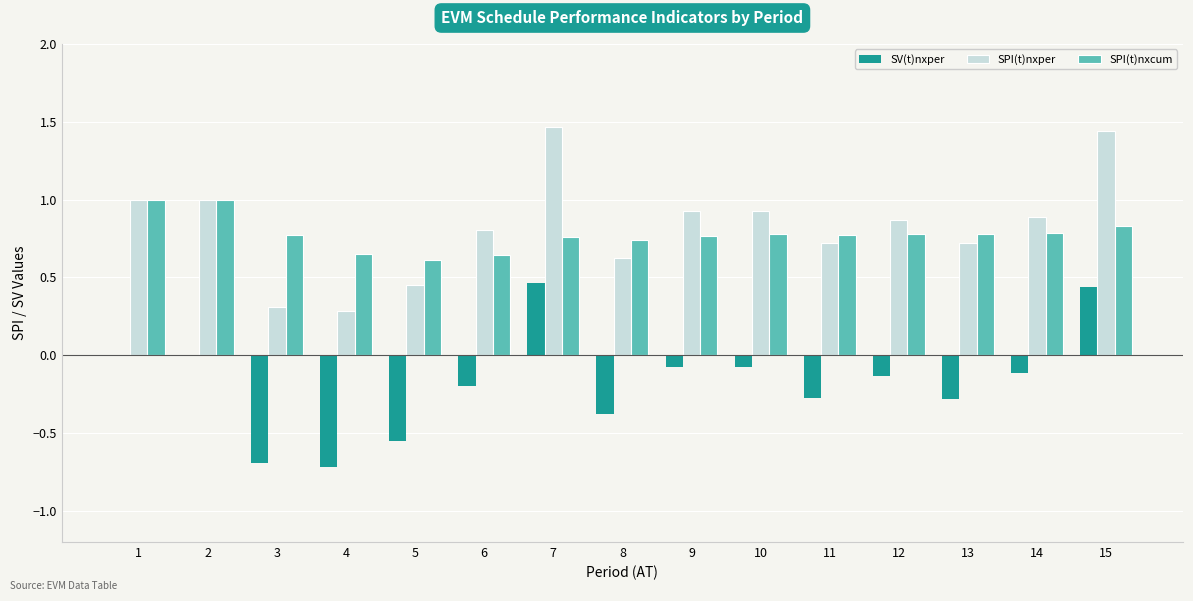

What are all the series names shown in the legend?

SV(t)nxper, SPI(t)nxper, SPI(t)nxcum